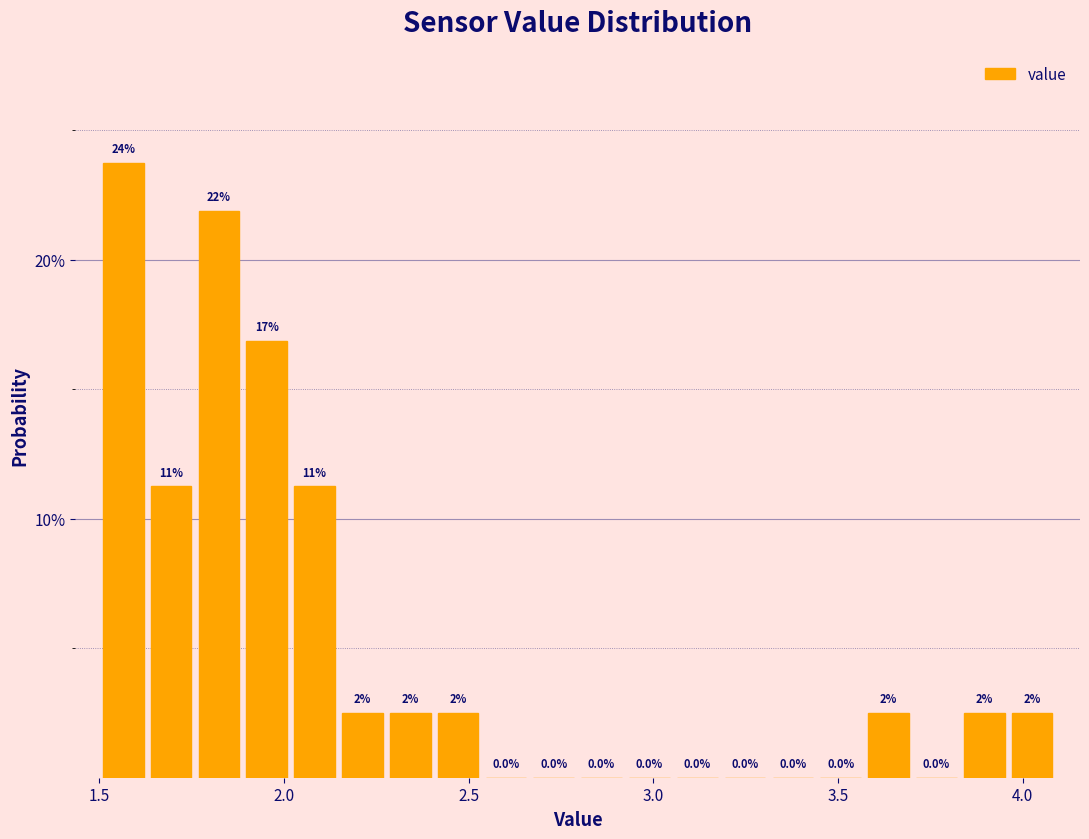

Around what value on the x-axis is the tallest bar? Give the approximate position of its centre, as read against the axis.

1.55